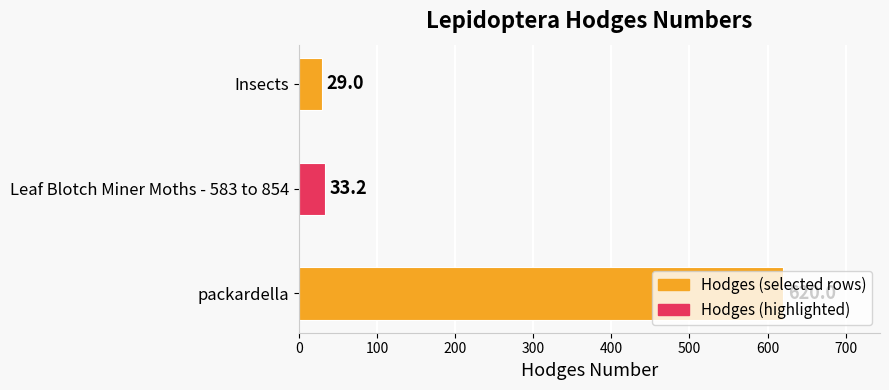

Where is the data nearest to the value 324?

Leaf Blotch Miner Moths - 583 to 854